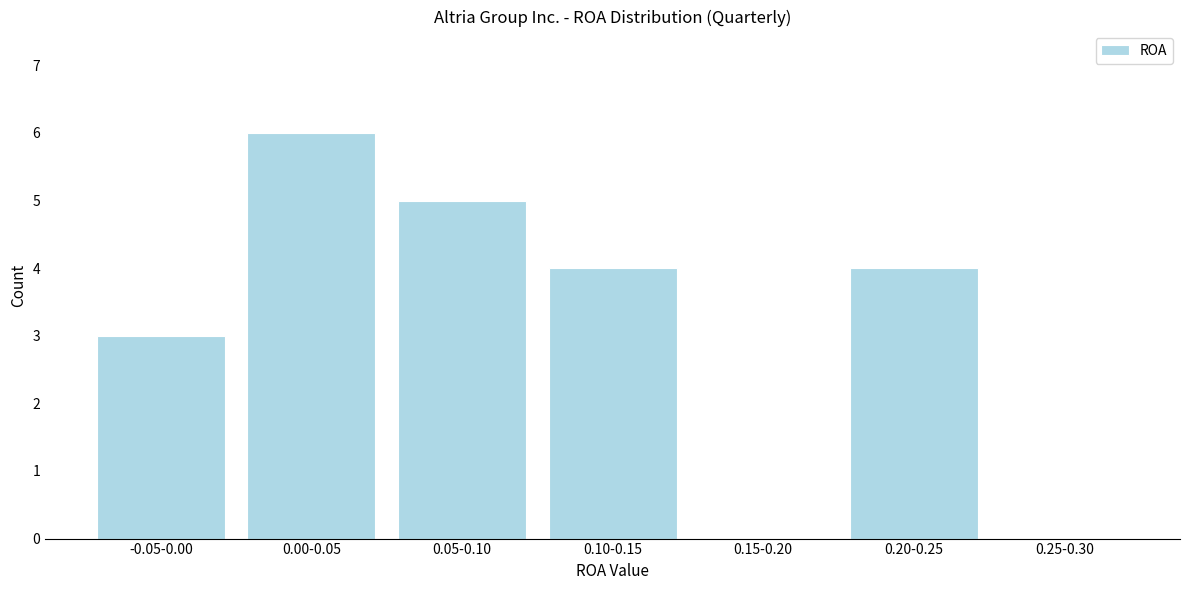

Reading left to right, list all the values displayed in this chart.

-0.05-0.00=3	0.00-0.05=6	0.05-0.10=5	0.10-0.15=4	0.15-0.20=0	0.20-0.25=4	0.25-0.30=0